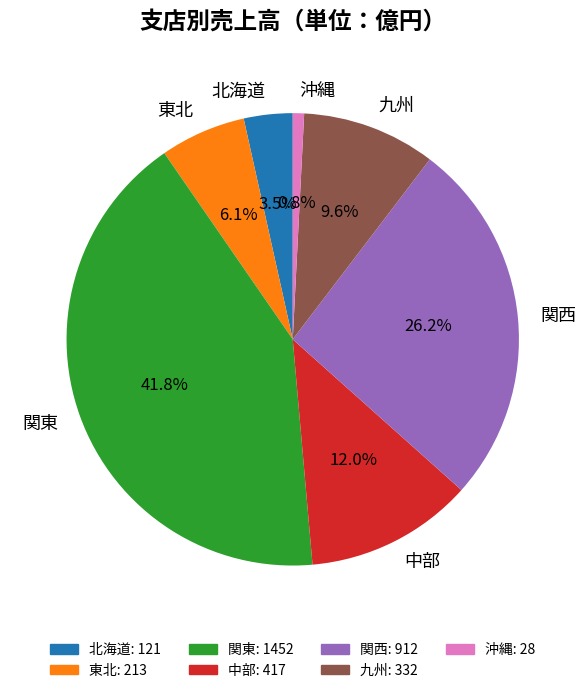

Count the number of slices in the pie.

7